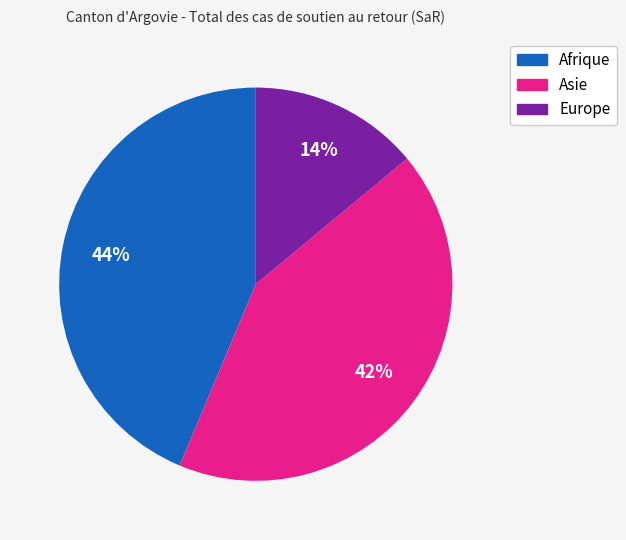

To the nearest percent, what is the average slice percentage?

33%